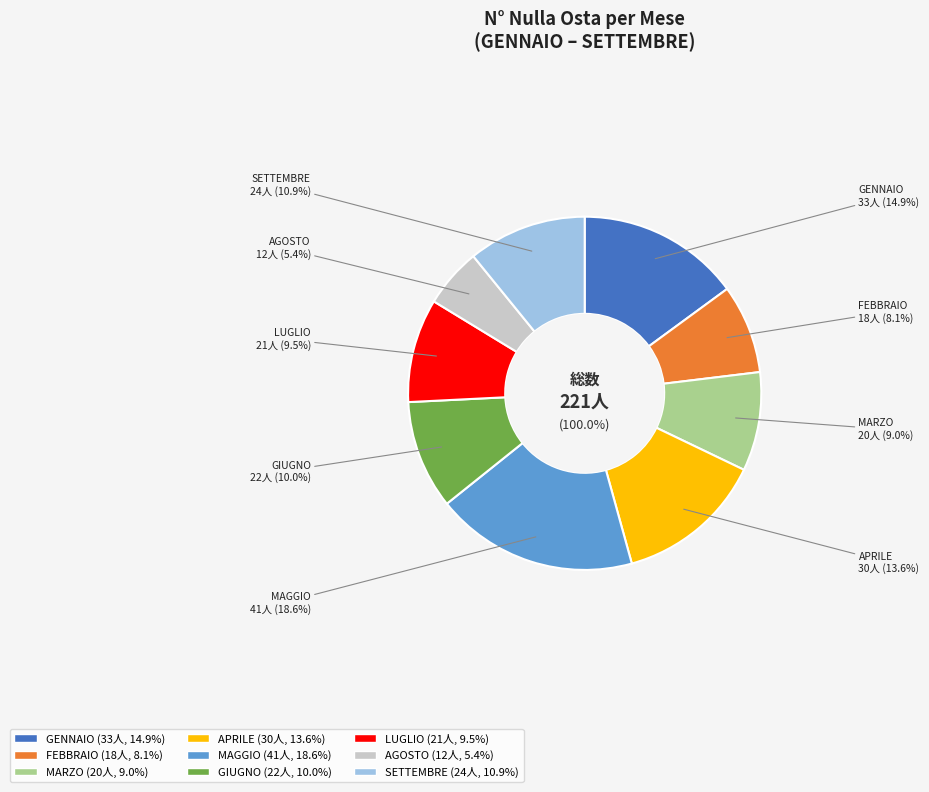

Is it true that AGOSTO is 1% of the pie?

False